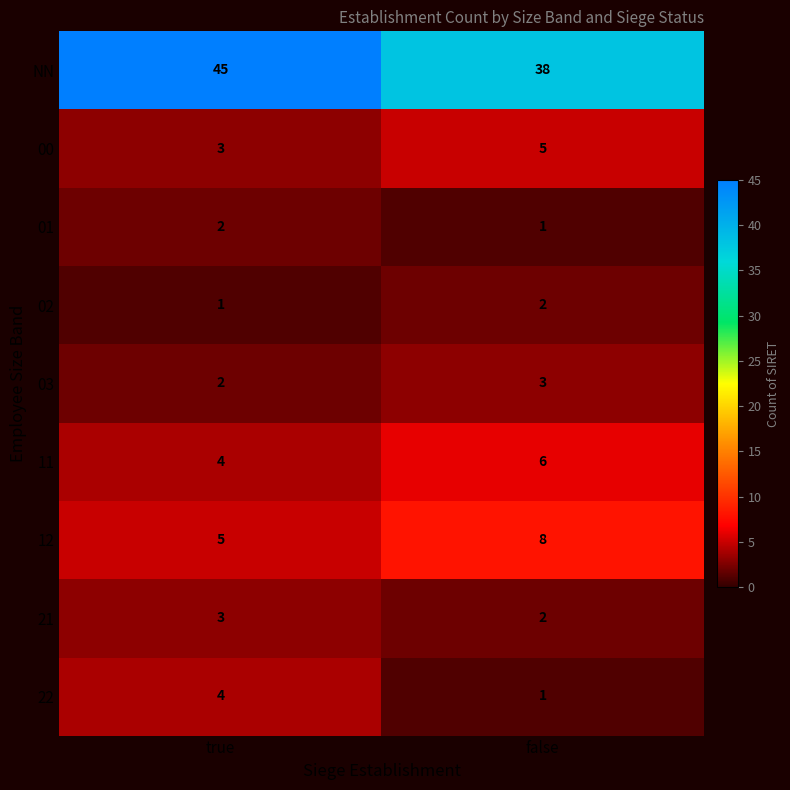

How many data points does each series have?

2